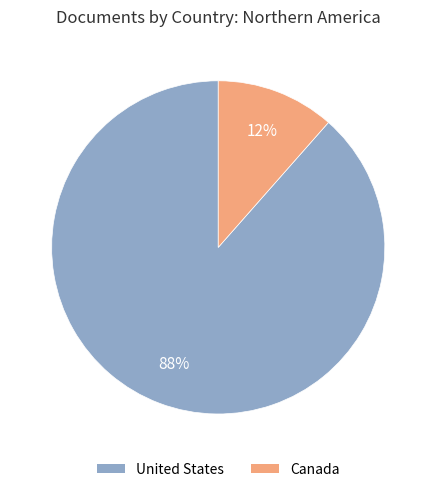

Which slice represents more than half of the pie?

United States